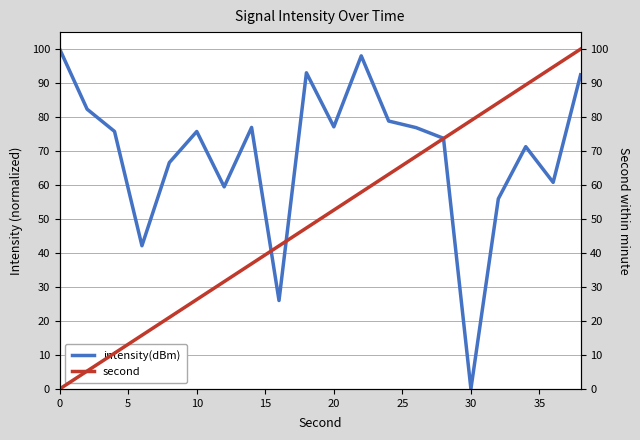

What is the highest value of the intensity(dBm) series?

100.0